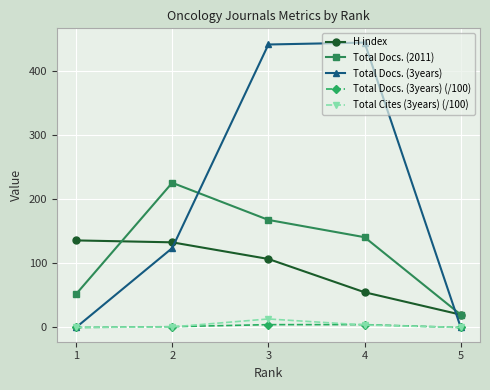

How many lines are shown in the chart?

5